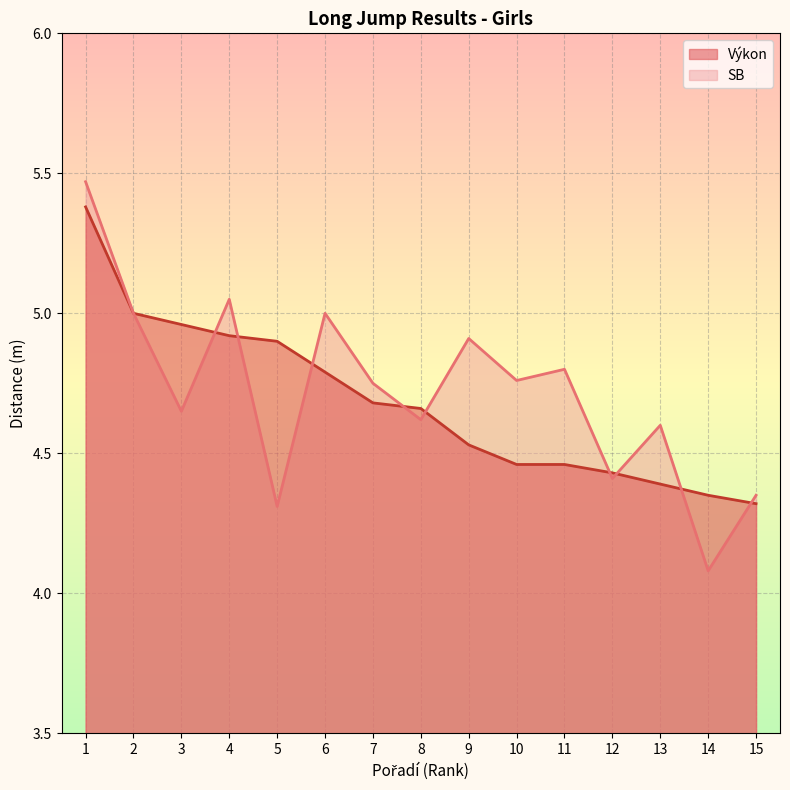

Read the Výkon value at 1.

5.4